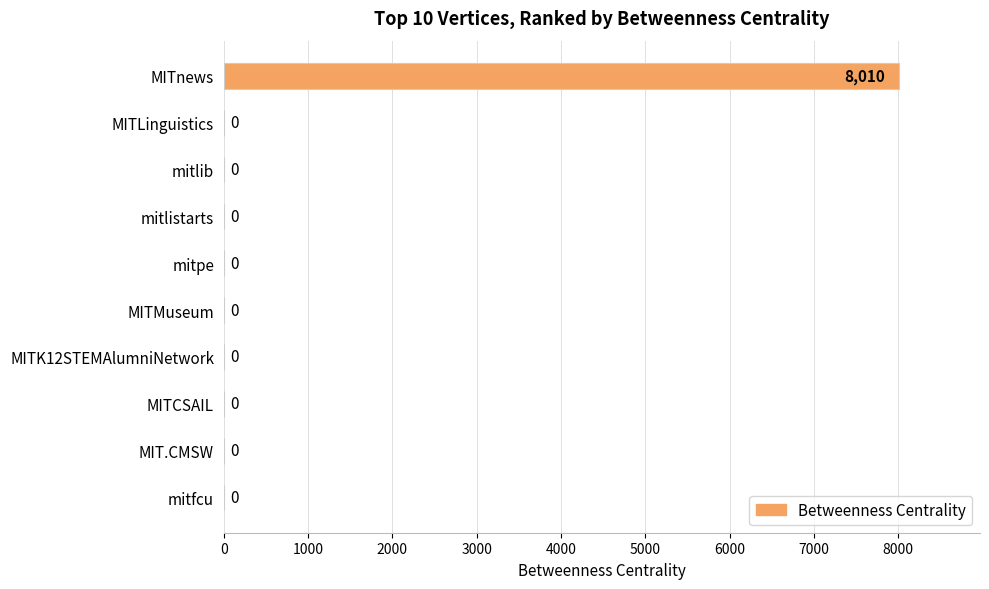

What is the greatest value displayed?

8010